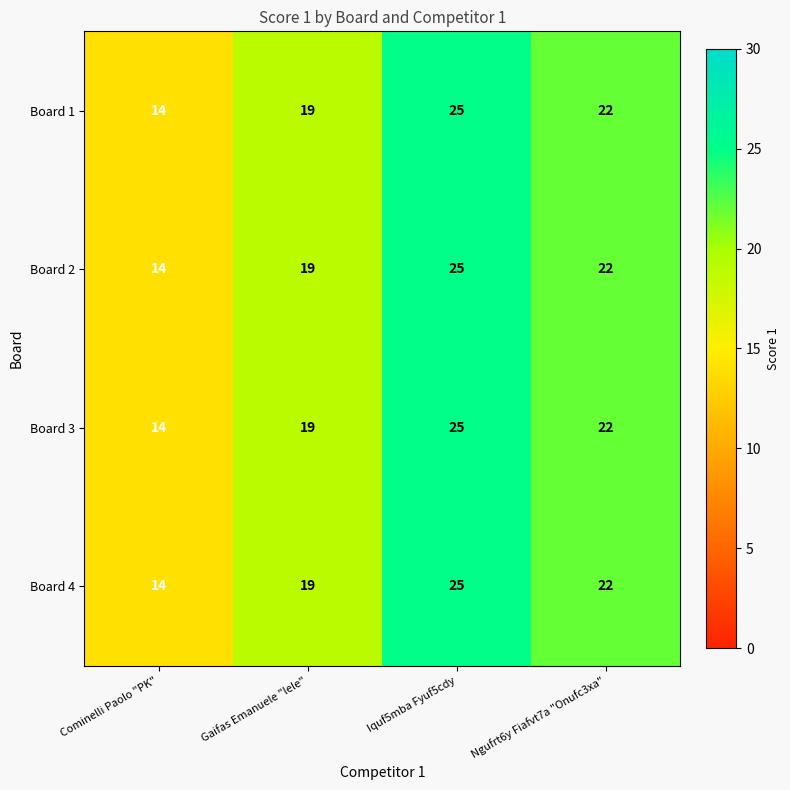

At how many categories does at least one series exceed 16?

3